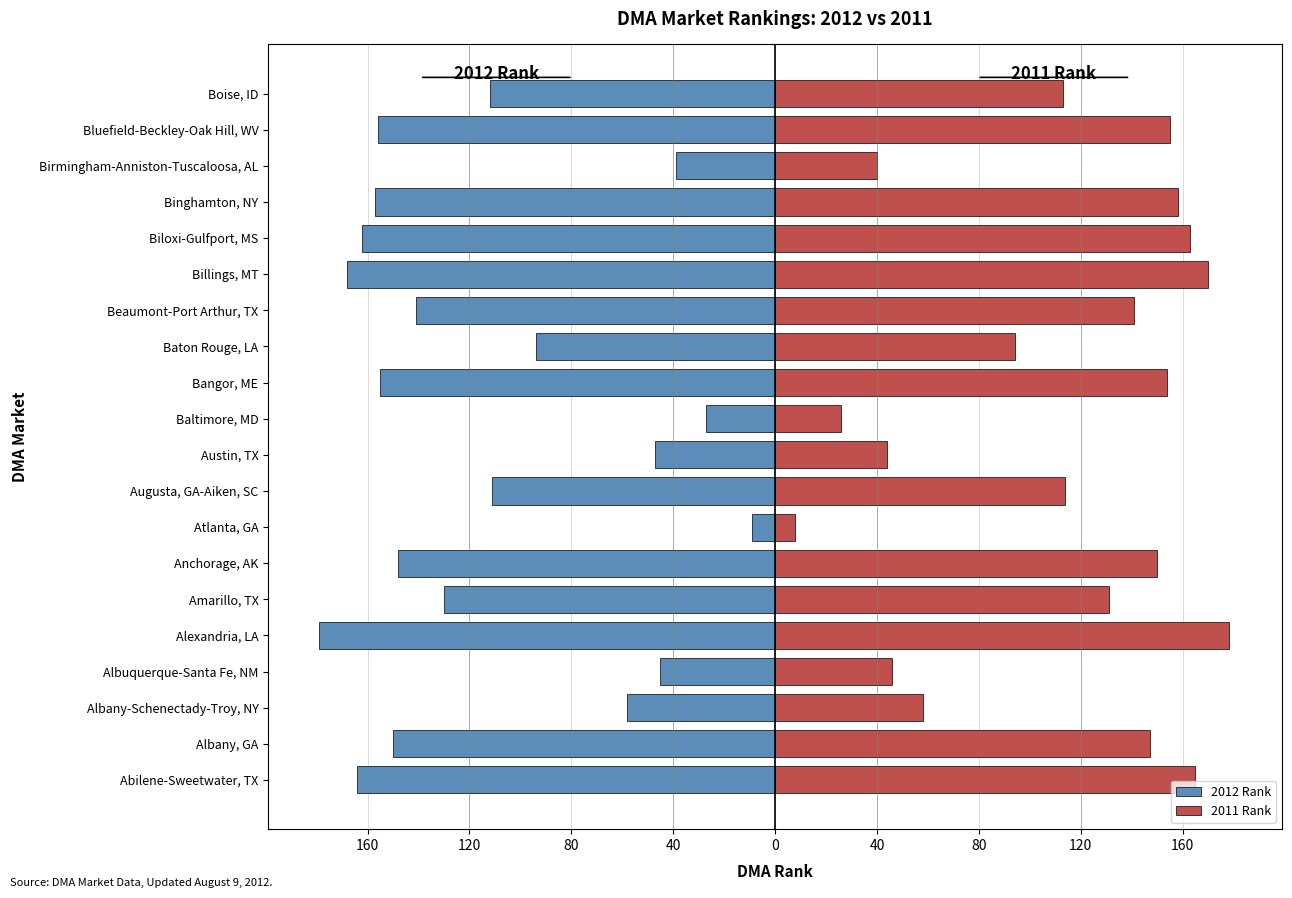

What is the average value of the 2011 Rank series?

113